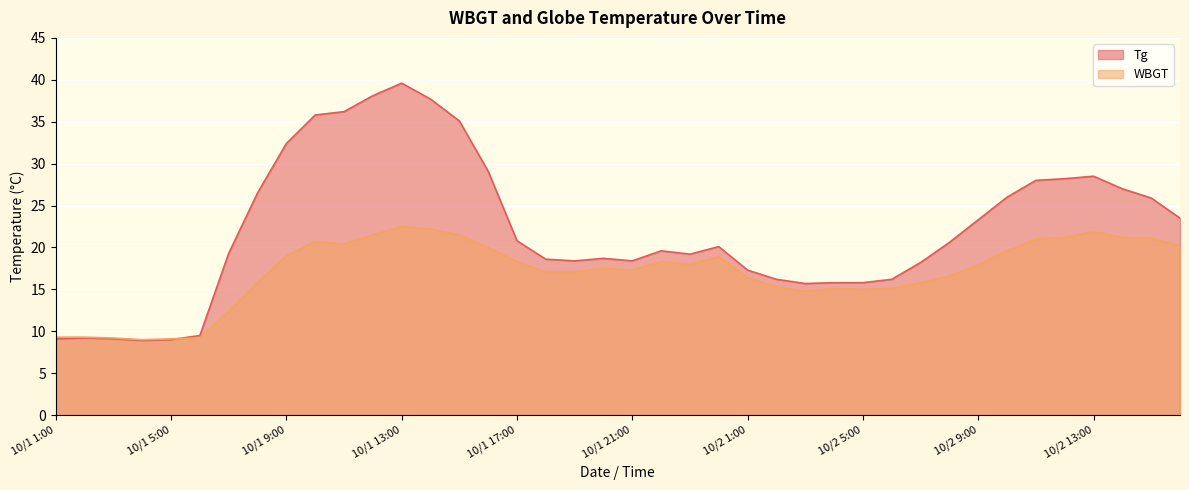

Reading left to right, what are all the values shown in this chart?

Tg: 10/1 1:00=9.1	10/1 2:00=9.2	10/1 3:00=9.1	10/1 4:00=8.9	10/1 5:00=9.0	10/1 6:00=9.5	10/1 7:00=19.3	10/1 8:00=26.5	10/1 9:00=32.4	10/1 10:00=35.8	10/1 11:00=36.2	10/1 12:00=38.1	10/1 13:00=39.6	10/1 14:00=37.7	10/1 15:00=35.1	10/1 16:00=29.1	10/1 17:00=20.8	10/1 18:00=18.6	10/1 19:00=18.4	10/1 20:00=18.7	10/1 21:00=18.4	10/1 22:00=19.6	10/1 23:00=19.2	10/1 24:00=20.1	10/2 1:00=17.3	10/2 2:00=16.2	10/2 3:00=15.7	10/2 4:00=15.8	10/2 5:00=15.8	10/2 6:00=16.2	10/2 7:00=18.2	10/2 8:00=20.6	10/2 9:00=23.3	10/2 10:00=26.0	10/2 11:00=28.0	10/2 12:00=28.2	10/2 13:00=28.5	10/2 14:00=27.0	10/2 15:00=25.9	10/2 16:00=23.5
WBGT: 10/1 1:00=9.3	10/1 2:00=9.3	10/1 3:00=9.2	10/1 4:00=9.0	10/1 5:00=9.1	10/1 6:00=9.2	10/1 7:00=12.4	10/1 8:00=15.8	10/1 9:00=19.0	10/1 10:00=20.7	10/1 11:00=20.4	10/1 12:00=21.5	10/1 13:00=22.5	10/1 14:00=22.2	10/1 15:00=21.5	10/1 16:00=20.0	10/1 17:00=18.3	10/1 18:00=17.1	10/1 19:00=17.1	10/1 20:00=17.5	10/1 21:00=17.3	10/1 22:00=18.3	10/1 23:00=18.0	10/1 24:00=18.9	10/2 1:00=16.4	10/2 2:00=15.3	10/2 3:00=14.8	10/2 4:00=15.1	10/2 5:00=15.0	10/2 6:00=15.1	10/2 7:00=15.8	10/2 8:00=16.6	10/2 9:00=17.9	10/2 10:00=19.6	10/2 11:00=21.0	10/2 12:00=21.2	10/2 13:00=21.9	10/2 14:00=21.2	10/2 15:00=21.1	10/2 16:00=20.2